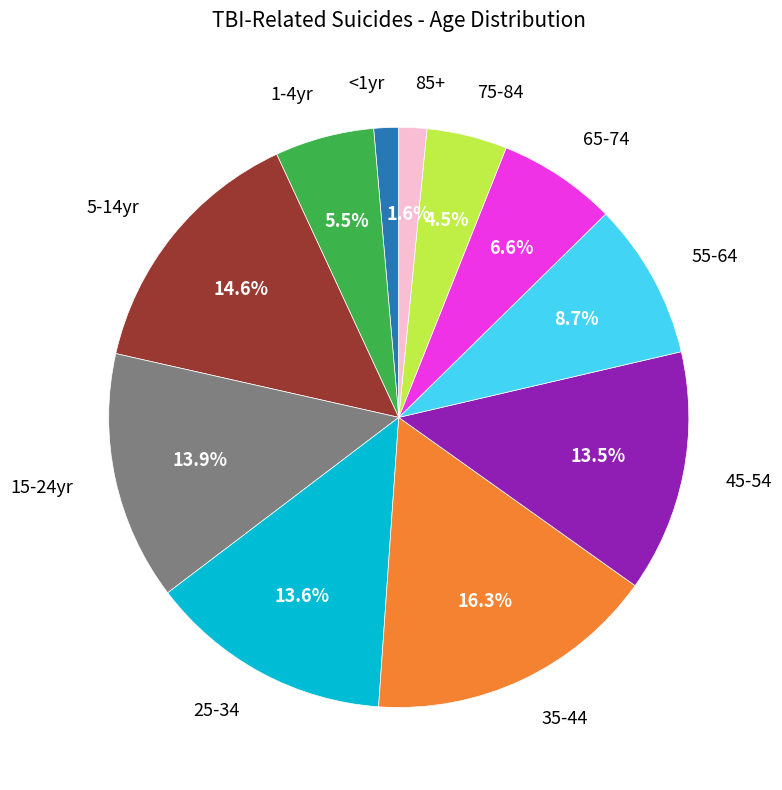

Is there a majority slice in this chart?

No